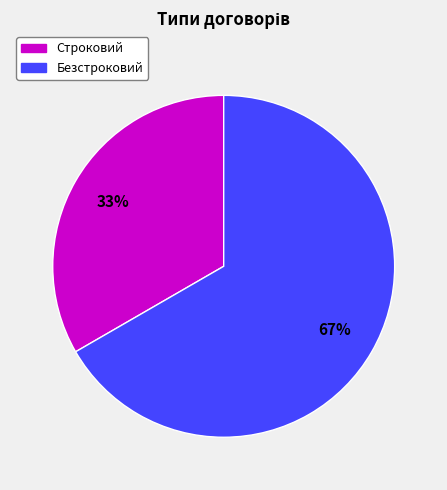

Do Безстроковий and Строковий together represent more than half of the pie?

Yes